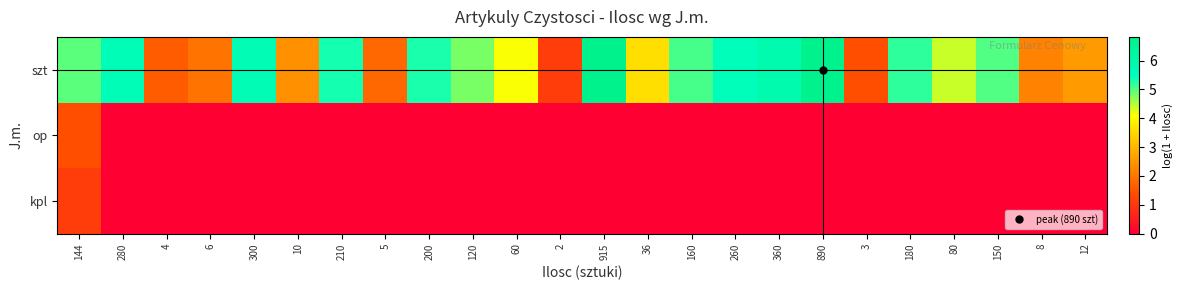

Between 915 and 150, which is larger?

915